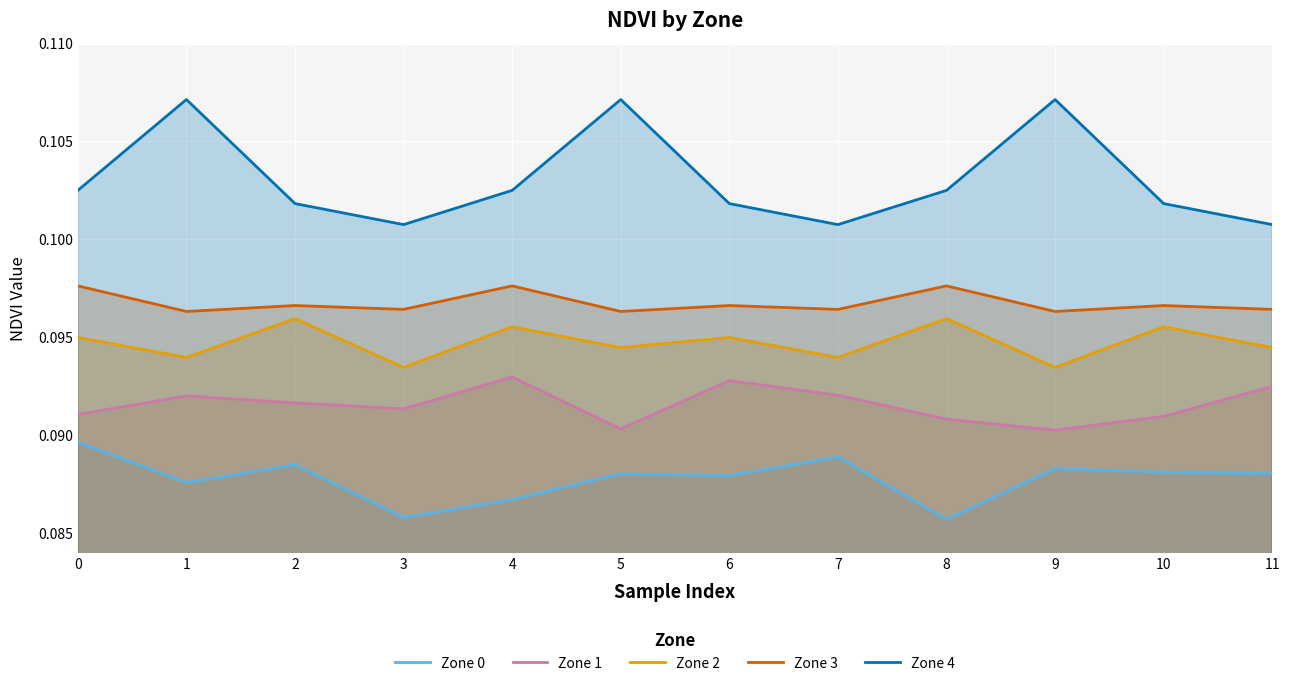

What is the greatest value displayed?

0.1